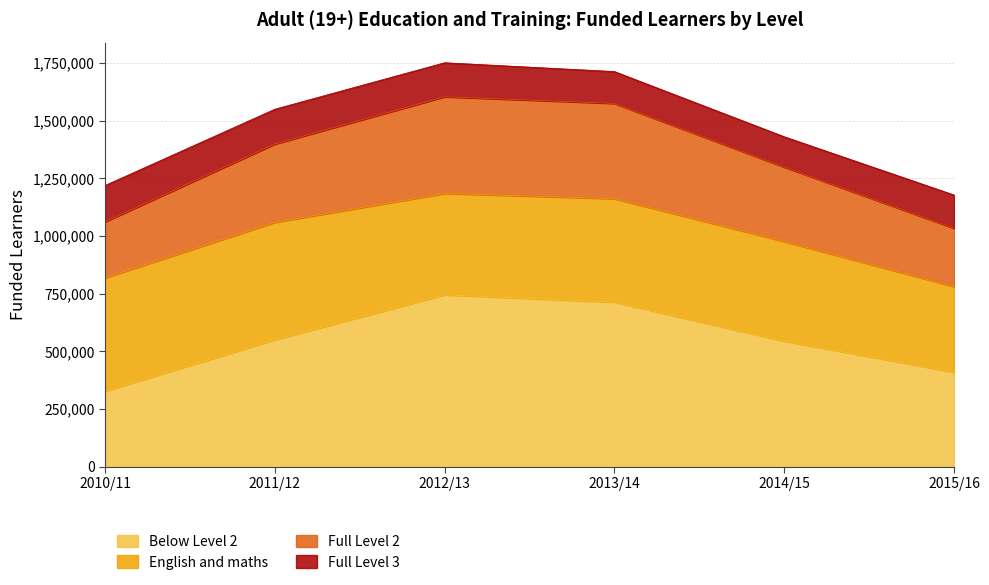

What position from the right is 2014/15?

2